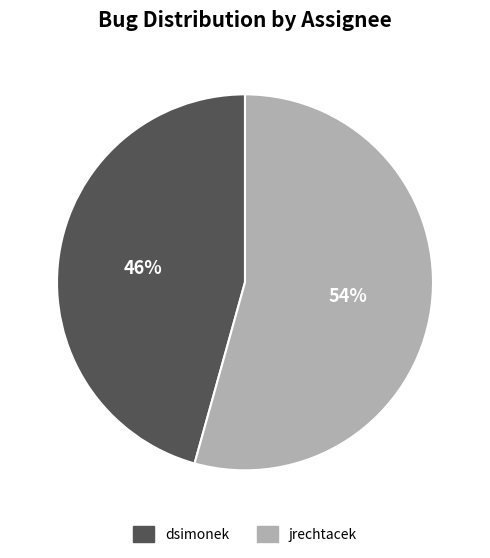

To the nearest percent, what is the combined percentage of jrechtacek and dsimonek?

100%